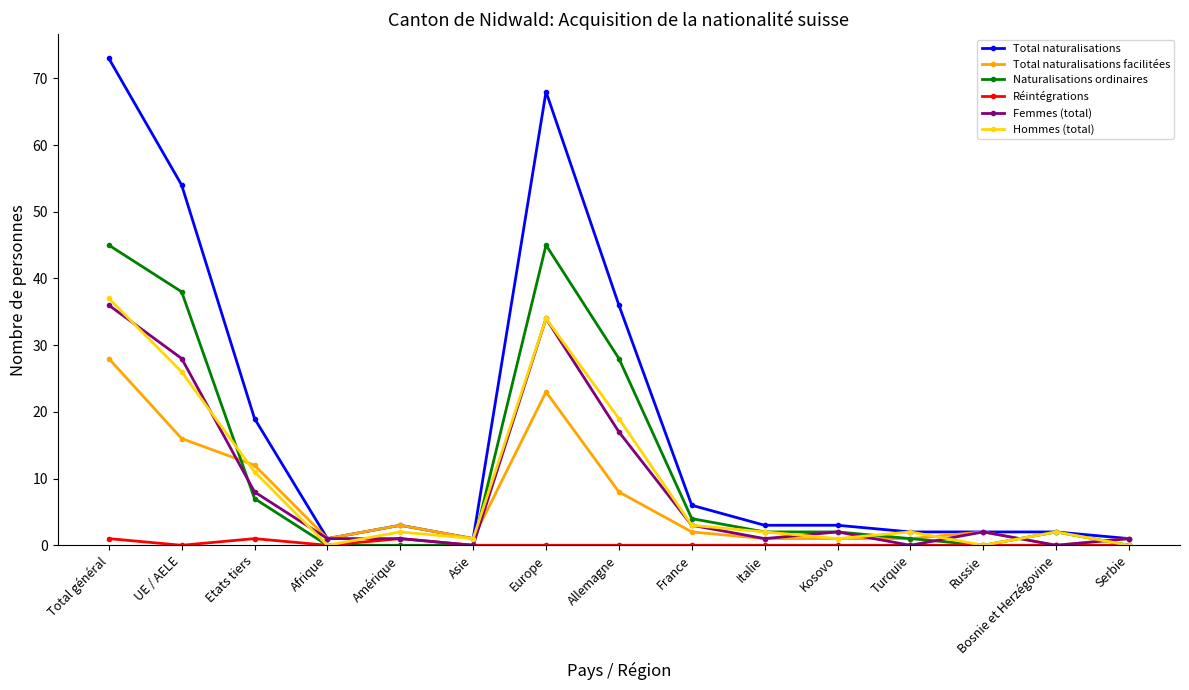

True or false: Femmes (total) has a value of 36 at Total général.

True